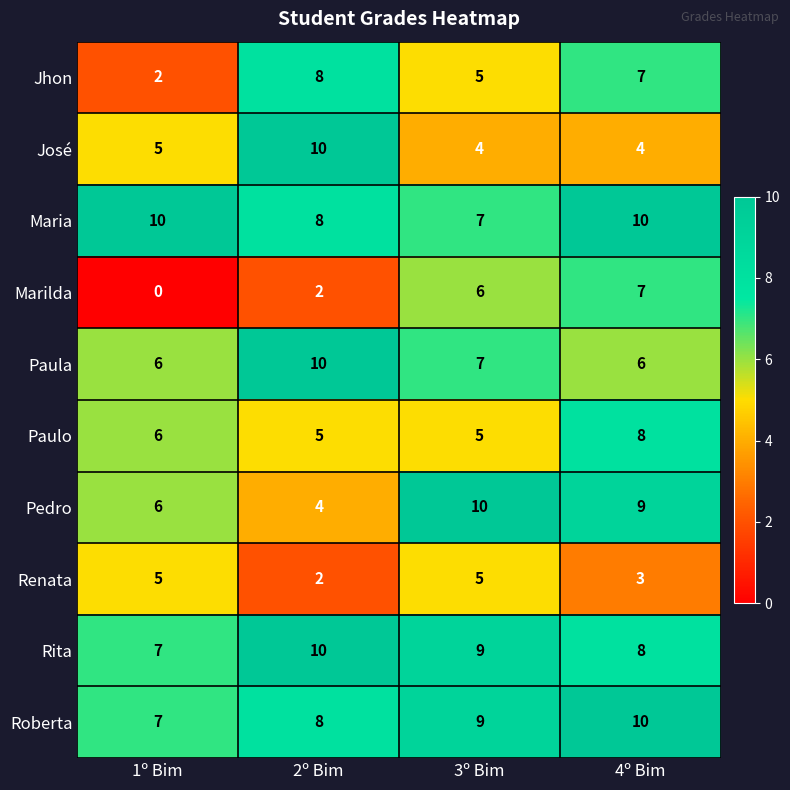

Between 1º Bim and 2º Bim, which series saw the biggest shift?

Jhon